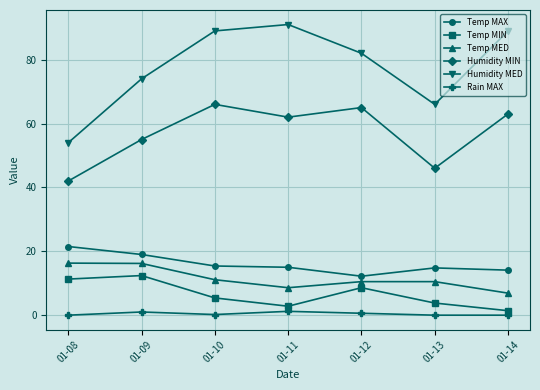

What is the difference between the maximum and minimum values in the Humidity MED series?

37.0